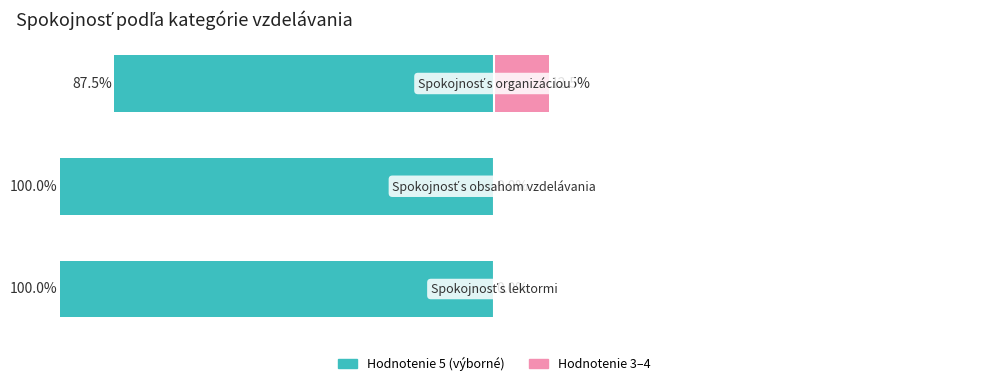

What are all the series names shown in the legend?

Hodnotenie 5, Hodnotenie 3–4